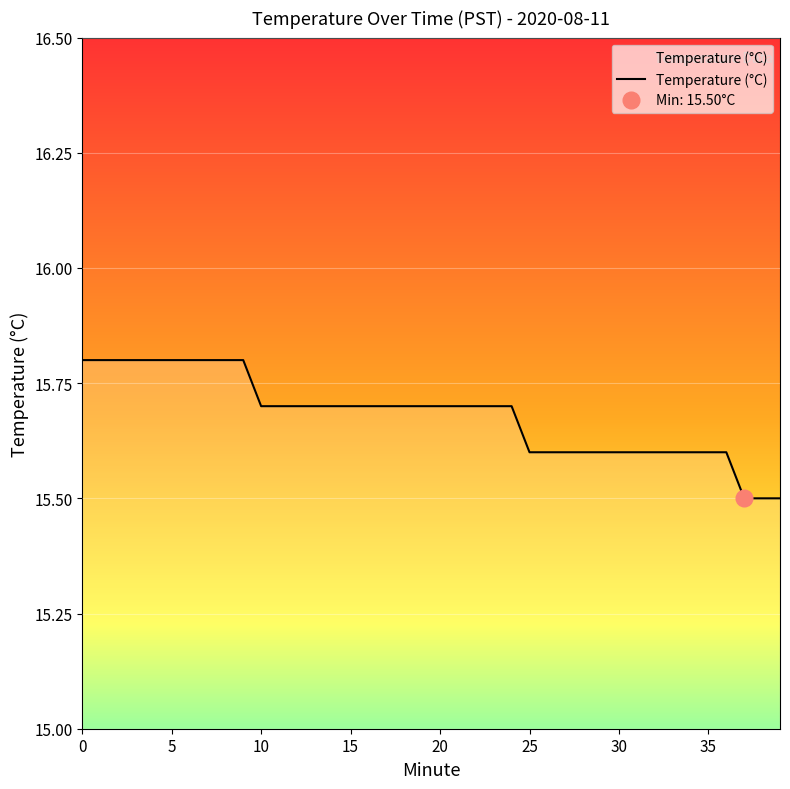

Reading left to right, transcribe all the data shown in this chart.

0=15.8	1=15.8	2=15.8	3=15.8	4=15.8	5=15.8	6=15.8	7=15.8	8=15.8	9=15.8	10=15.7	11=15.7	12=15.7	13=15.7	14=15.7	15=15.7	16=15.7	17=15.7	18=15.7	19=15.7	20=15.7	21=15.7	22=15.7	23=15.7	24=15.7	25=15.6	26=15.6	27=15.6	28=15.6	29=15.6	30=15.6	31=15.6	32=15.6	33=15.6	34=15.6	35=15.6	36=15.6	37=15.5	38=15.5	39=15.5